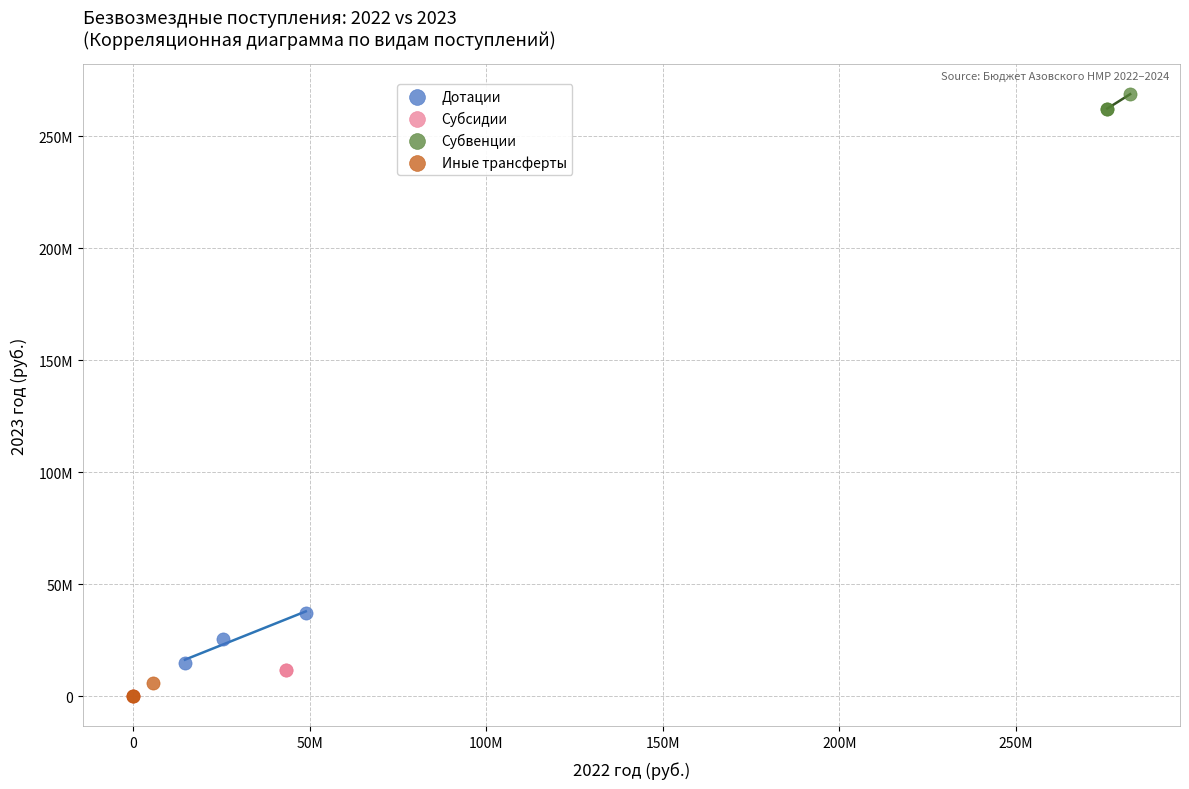

What are all the series names shown in the legend?

Дотации, Субсидии, Субвенции, Иные трансферты